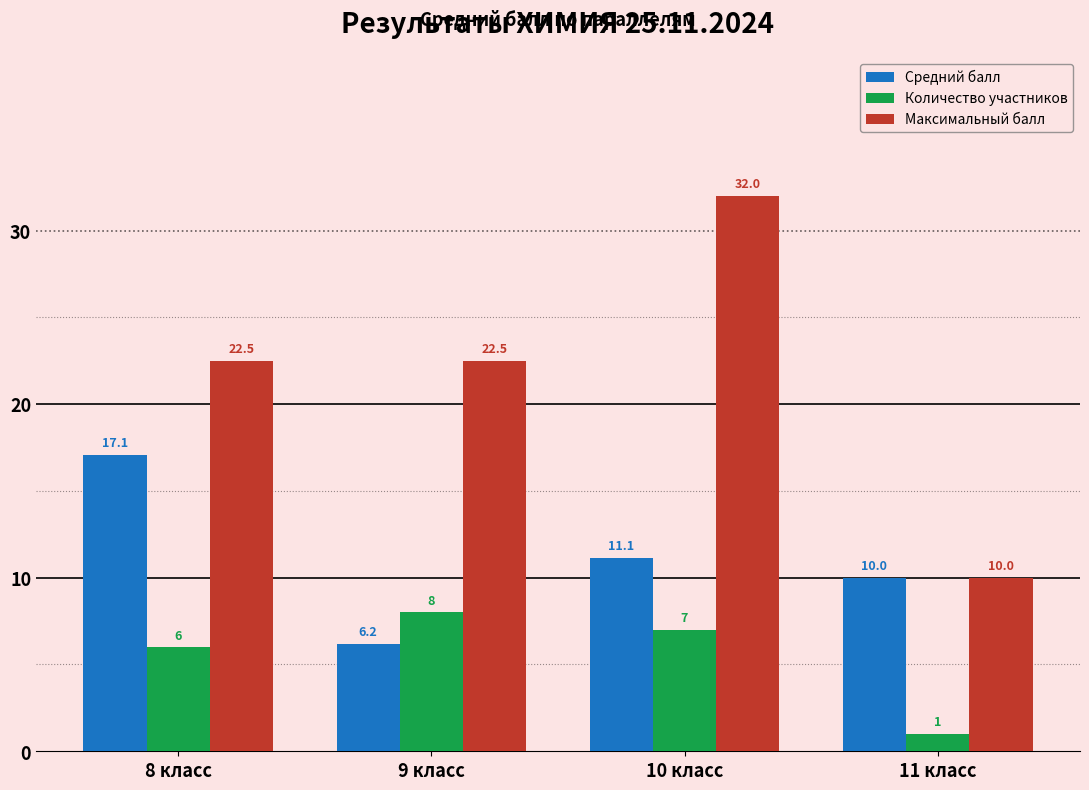

Between 9 класс and 11 класс, which series saw the biggest shift?

Максимальный балл